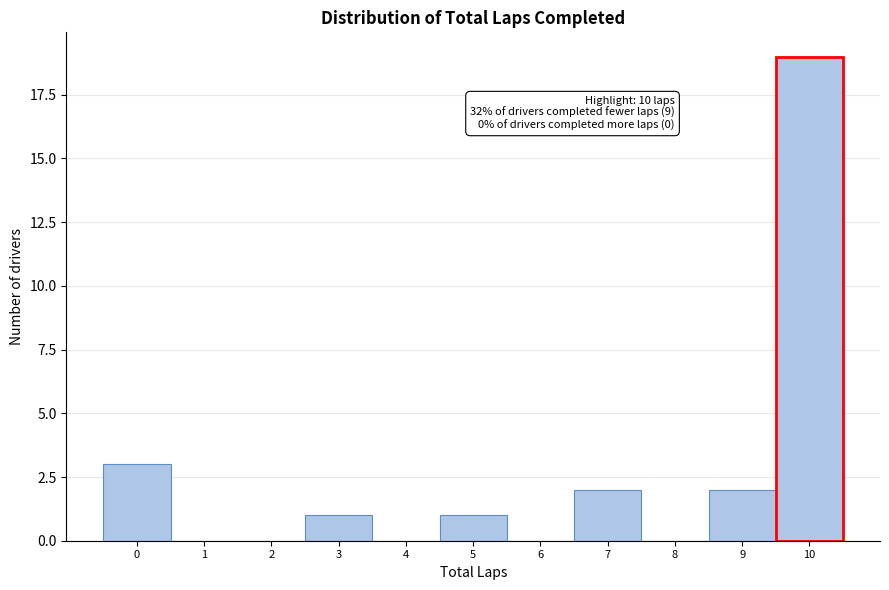

Over which range of the x-axis is the bar tallest?

9.5 to 10.5